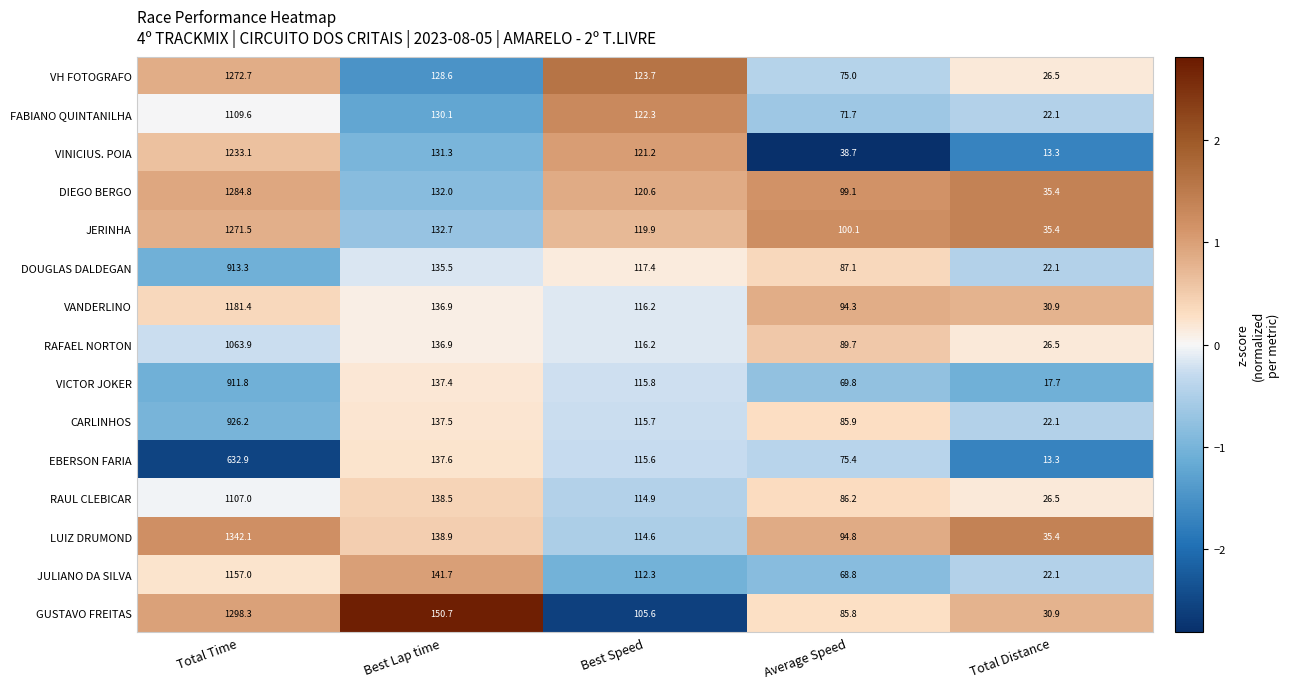

Count the number of categories in the chart.

5